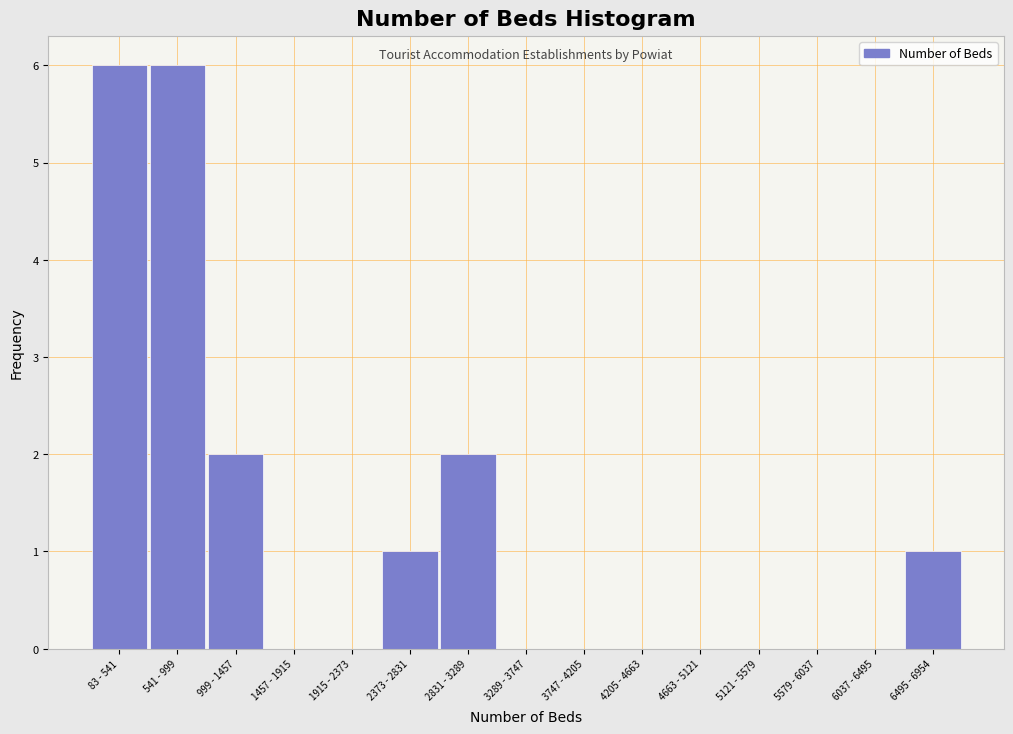

Reading left to right, extract all data points from this chart.

83 - 541=6	541 - 999=6	999 - 1457=2	1457 - 1915=0	1915 - 2373=0	2373 - 2831=1	2831 - 3289=2	3289 - 3747=0	3747 - 4205=0	4205 - 4663=0	4663 - 5121=0	5121 - 5579=0	5579 - 6037=0	6037 - 6495=0	6495 - 6954=1